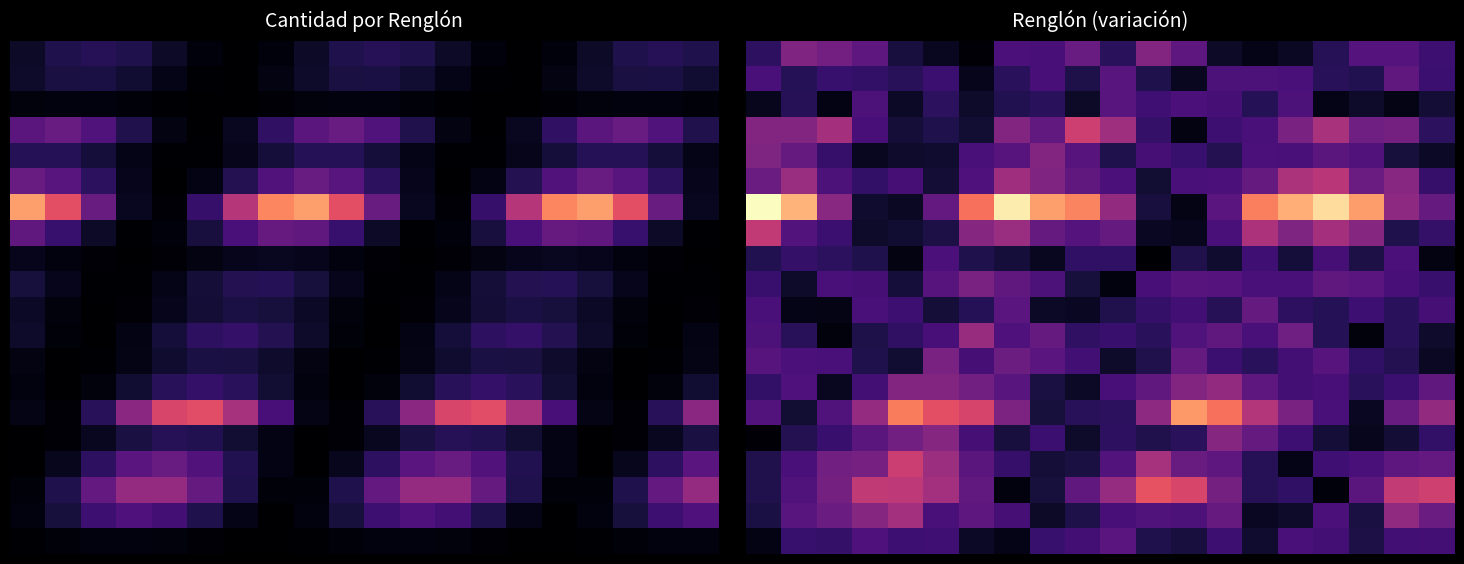

How many categories are shown in the chart?

20